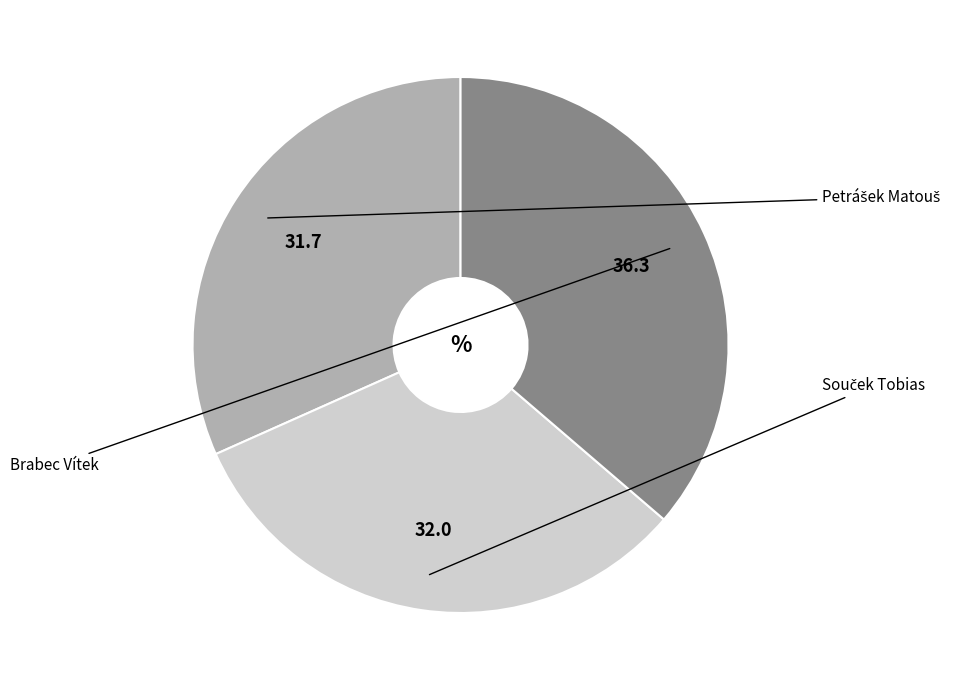

Count the number of slices in the pie.

3